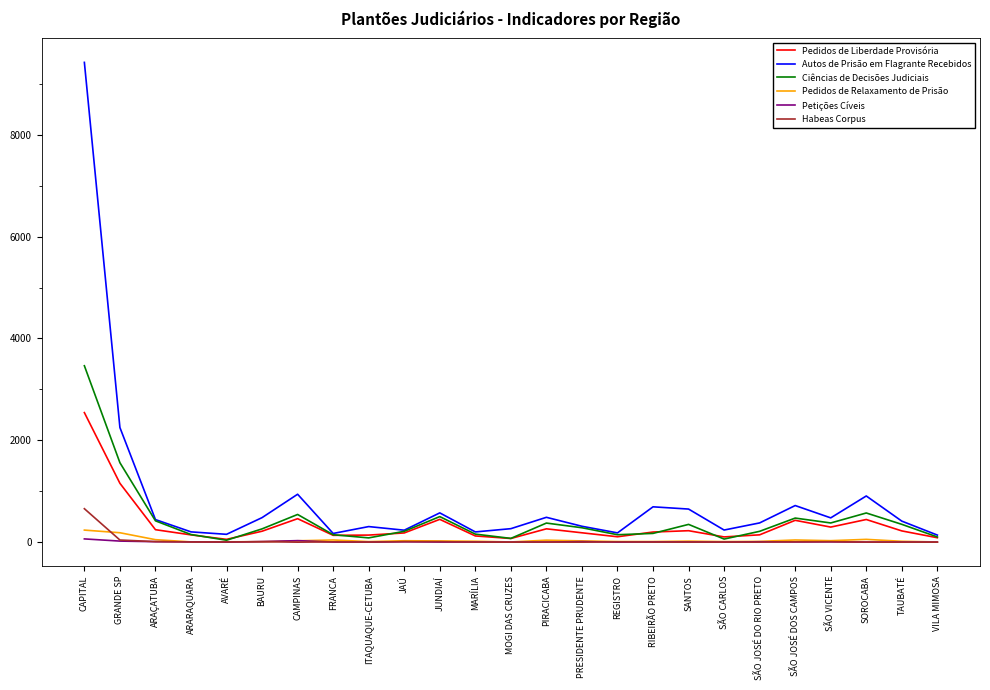

True or false: Habeas Corpus has a value of 314 at CAMPINAS.

False